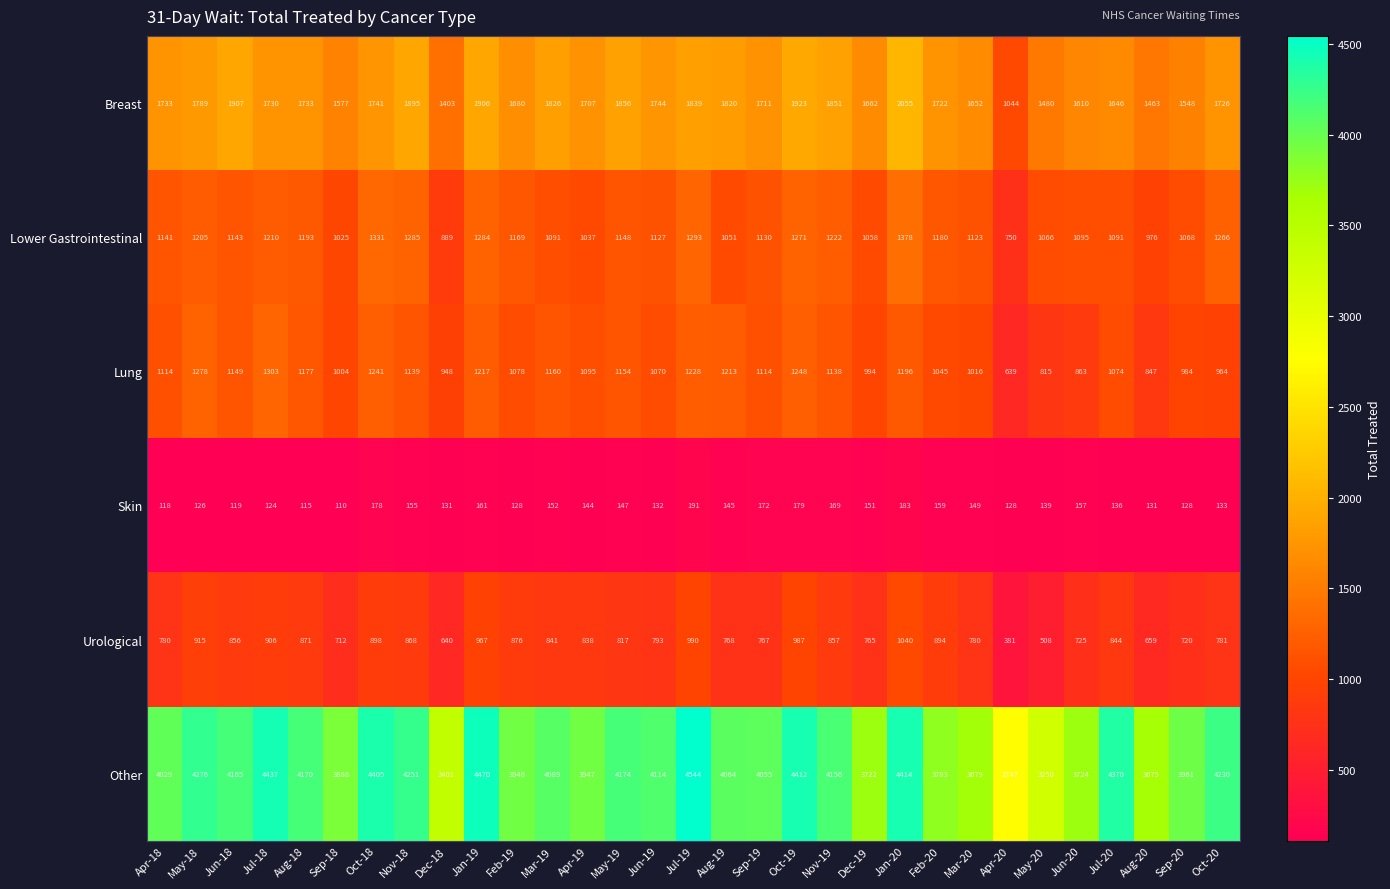

What is the sum of the Urological values at Sep-18 and Mar-20?

1492